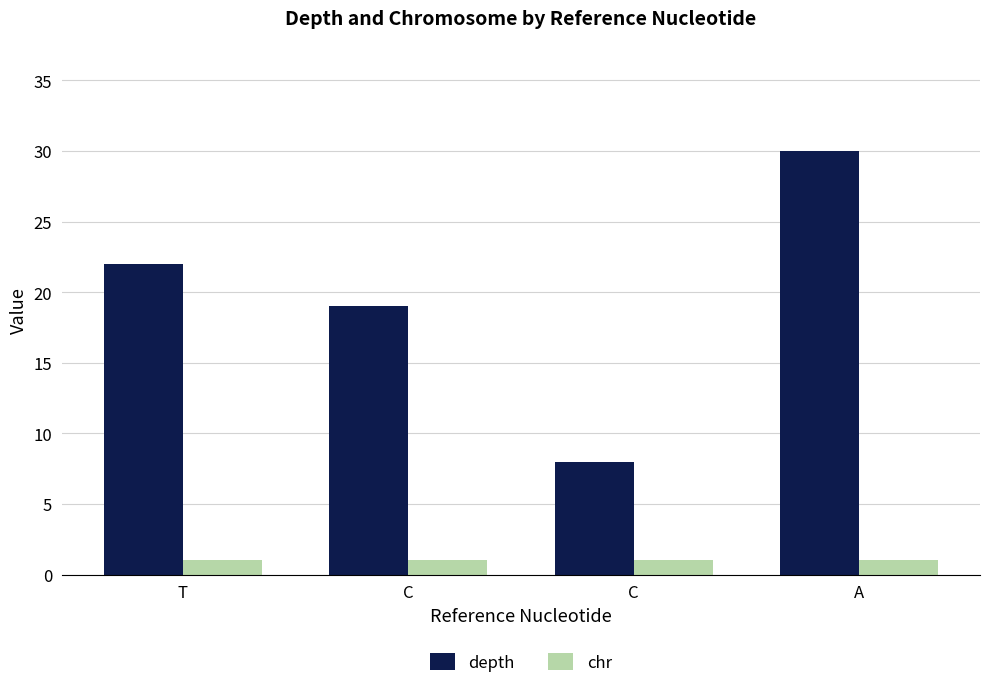

What is the maximum value shown in the chart?

30